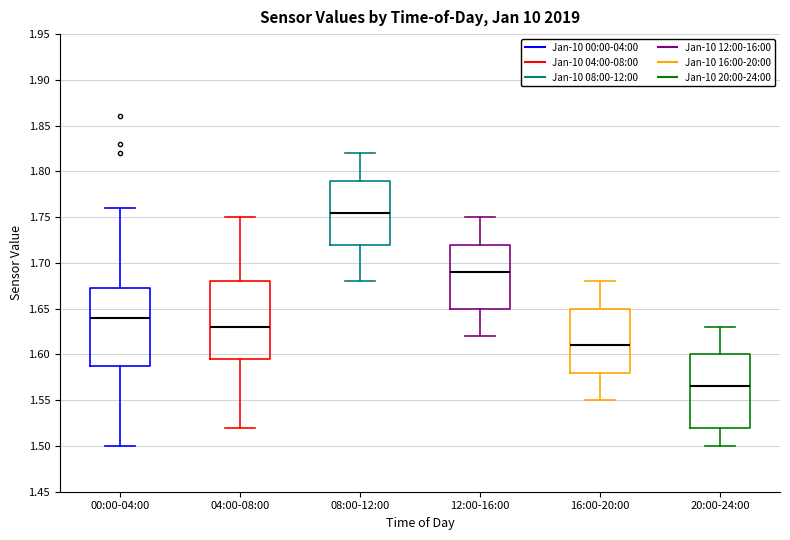

Reading left to right, transcribe this box plot: for each box, give where its median line is, the range the box spans, and where its two whiskers end, as read against the y-axis. The values are not printed on the chart, so give them approximately, as read against the axis.

00:00-04:00: median 1.640, box 1.590 to 1.675, whiskers 1.500 to 1.760
04:00-08:00: median 1.630, box 1.595 to 1.680, whiskers 1.520 to 1.750
08:00-12:00: median 1.755, box 1.720 to 1.790, whiskers 1.680 to 1.820
12:00-16:00: median 1.690, box 1.650 to 1.720, whiskers 1.620 to 1.750
16:00-20:00: median 1.610, box 1.580 to 1.650, whiskers 1.550 to 1.680
20:00-24:00: median 1.565, box 1.520 to 1.600, whiskers 1.500 to 1.630